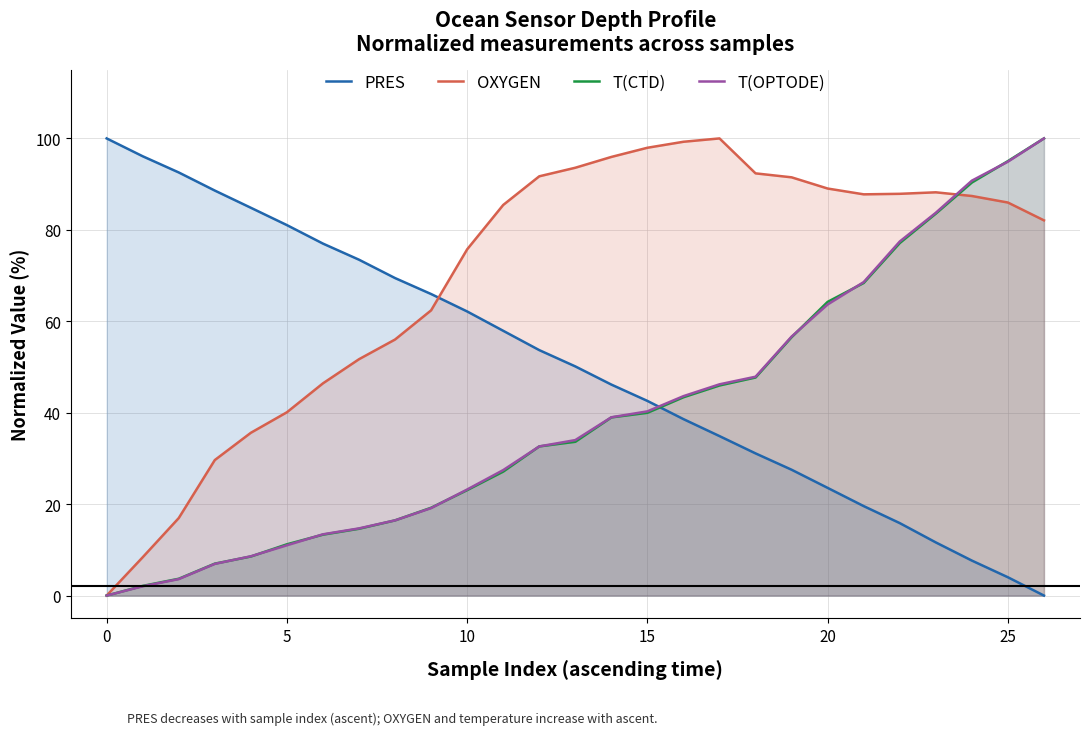

Rank the series by their maximum value, from highest to lowest.

PRES, OXYGEN, T(CTD), T(OPTODE)